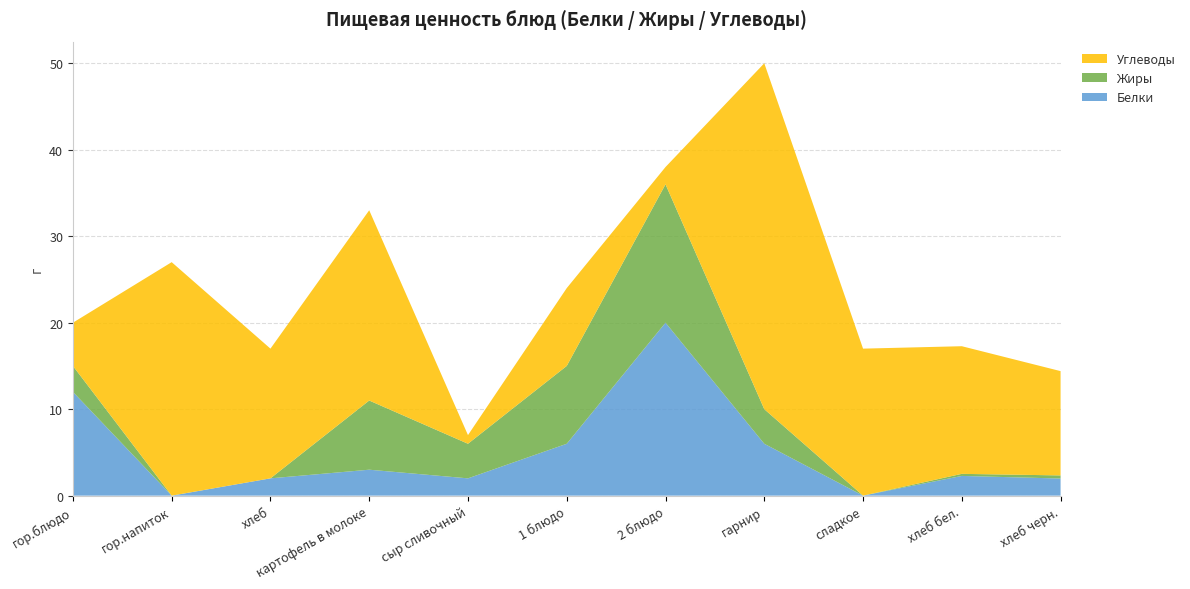

Reading left to right, what are all the values shown in this chart?

Белки: 12.0	0.0	2.0	3.0	2.0	6.0	20.0	6.0	0.0	2.3	2.0
Жиры: 3.0	0.0	0.0	8.0	4.0	9.0	16.0	4.0	0.0	0.2	0.4
Углеводы: 5.0	27.0	15.0	22.0	1.0	9.0	2.0	40.0	17.0	14.8	12.1